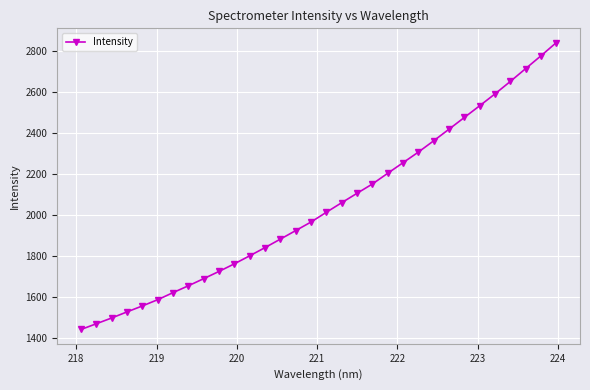

True or false: the data has more than 2 interior local peaks.

False